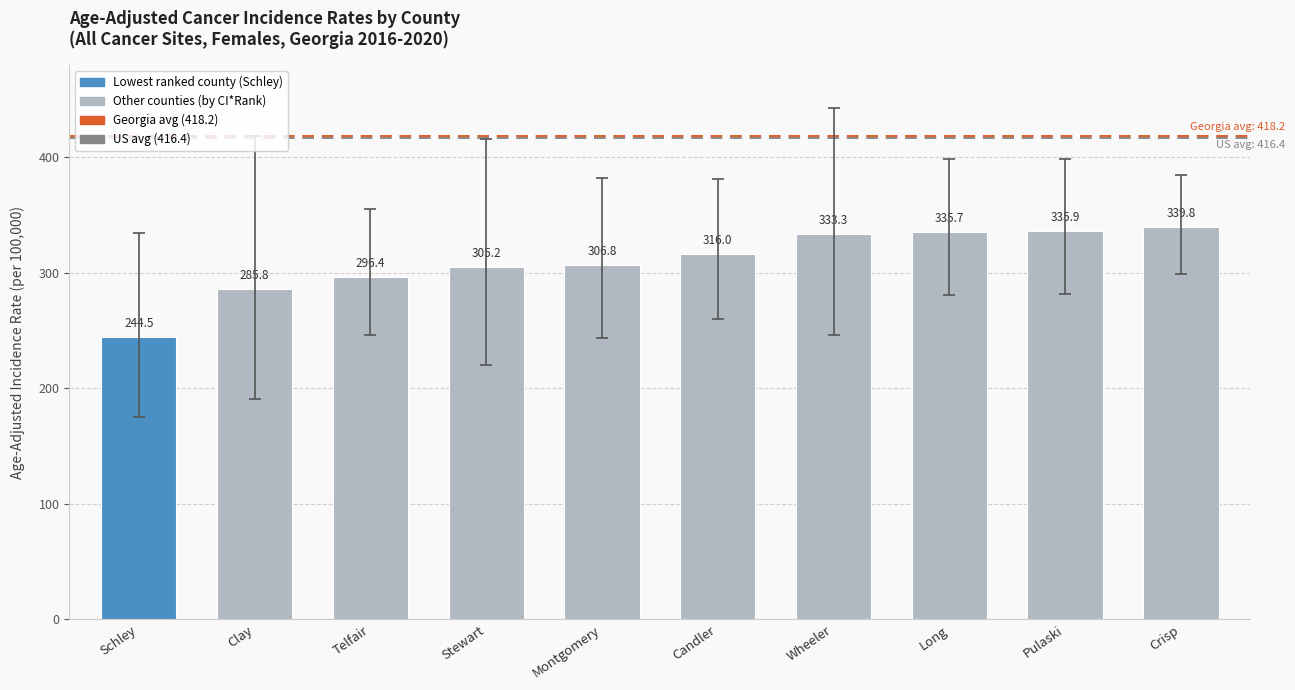

What is the approximate value at Candler?

316.0